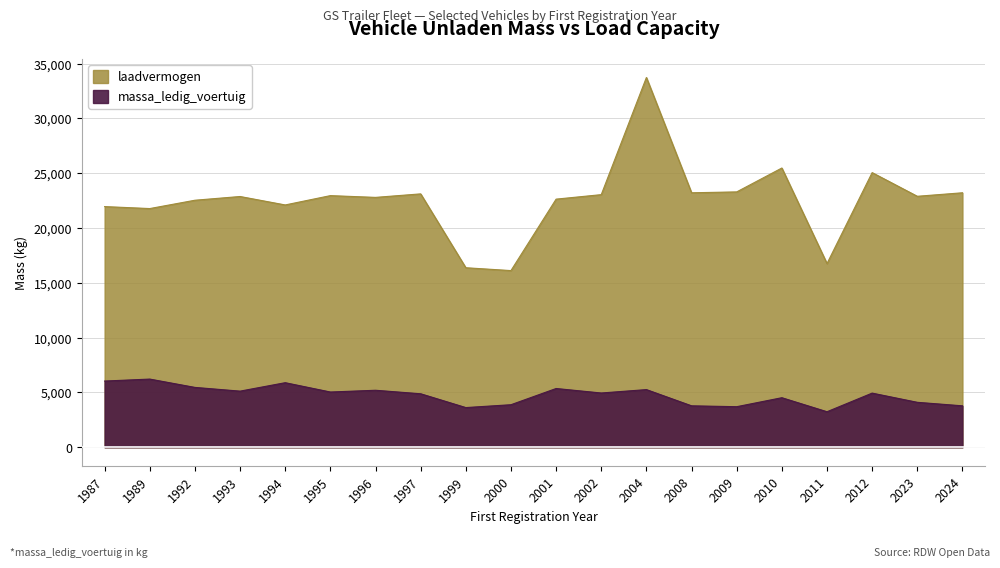

Is the value of laadvermogen at 1999 greater than the value of massa_ledig_voertuig at 2002?

Yes